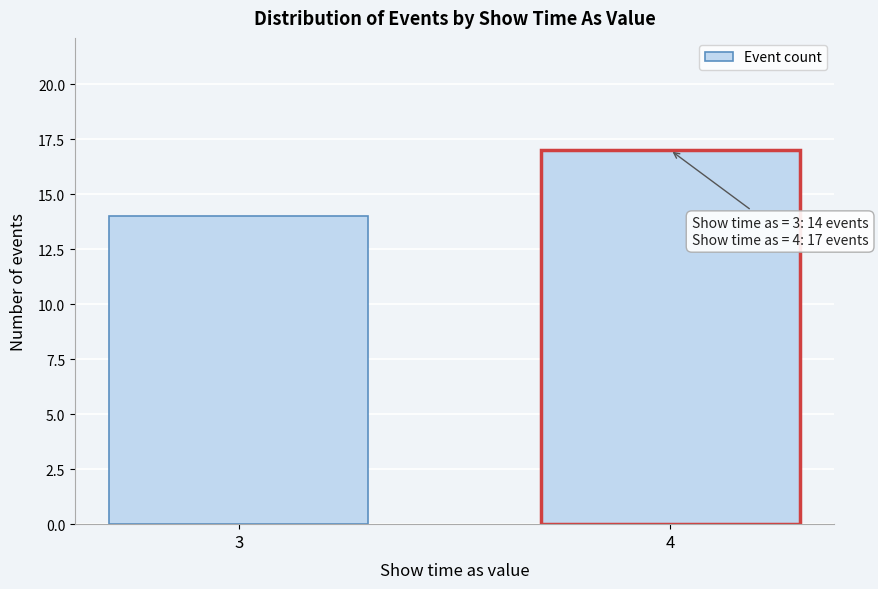

Reading left to right, transcribe all the data shown in this chart.

14	17